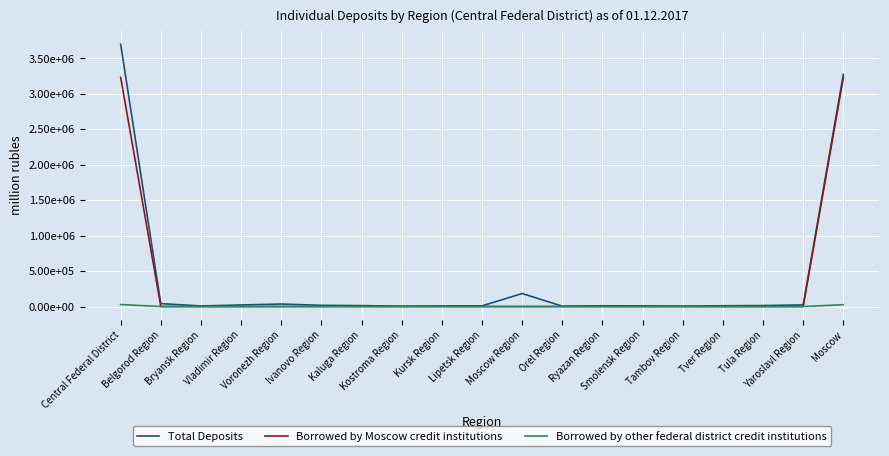

What is the label of the 16th point from the right?

Vladimir Region